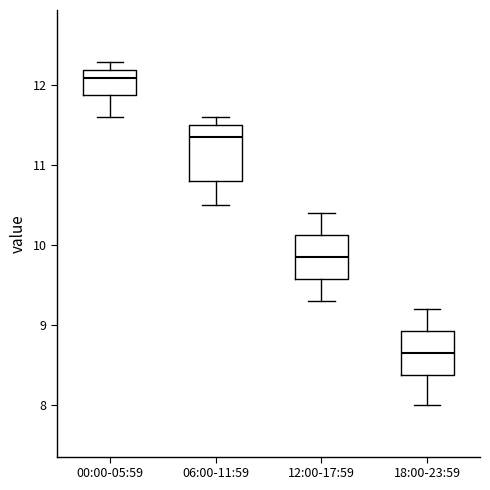

Where is the upper edge of the box for 00:00-05:59 on the y-axis? The values are not printed on the chart, so give them approximately, as read against the axis.

12.2